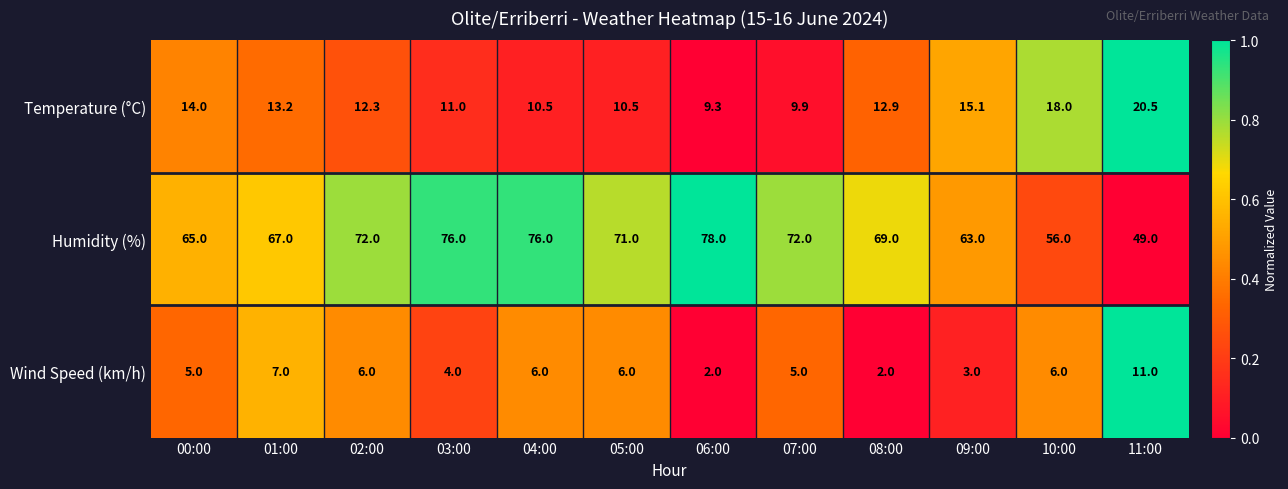

What is the total value across all series at 04:00?

92.5